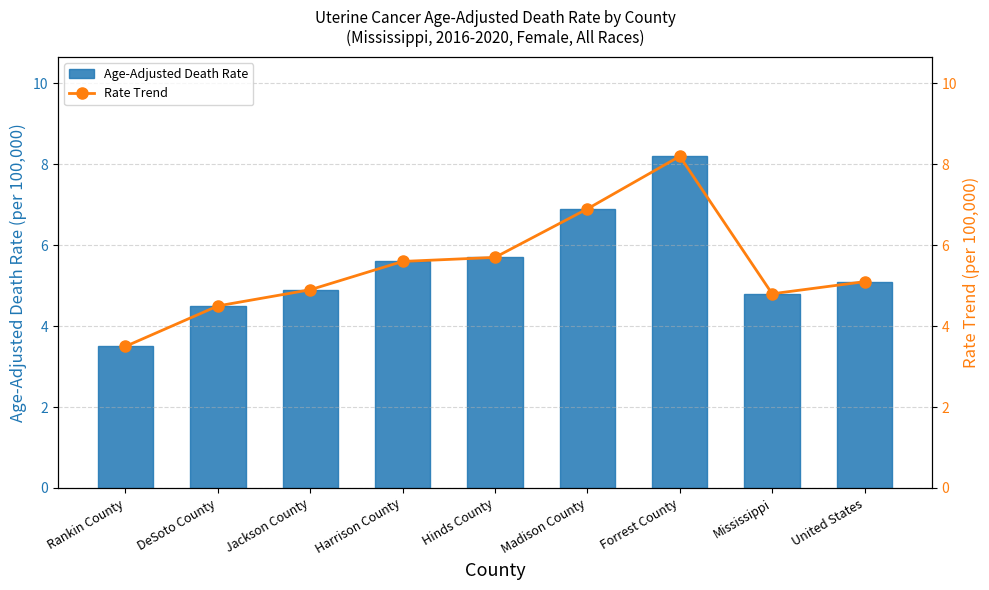

Reading left to right, list all the values displayed in this chart.

Age-Adjusted Death Rate: Rankin County=3.5	DeSoto County=4.5	Jackson County=4.9	Harrison County=5.6	Hinds County=5.7	Madison County=6.9	Forrest County=8.2	Mississippi=4.8	United States=5.1
Rate Trend: Rankin County=3.5	DeSoto County=4.5	Jackson County=4.9	Harrison County=5.6	Hinds County=5.7	Madison County=6.9	Forrest County=8.2	Mississippi=4.8	United States=5.1